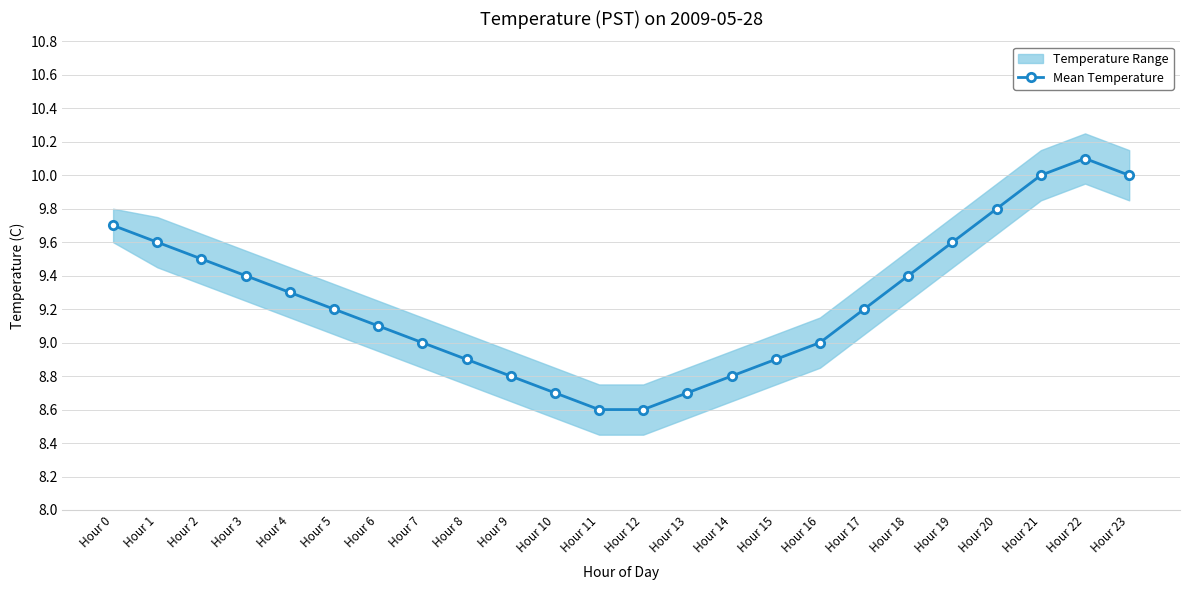

What is the maximum value shown in the chart?

10.1